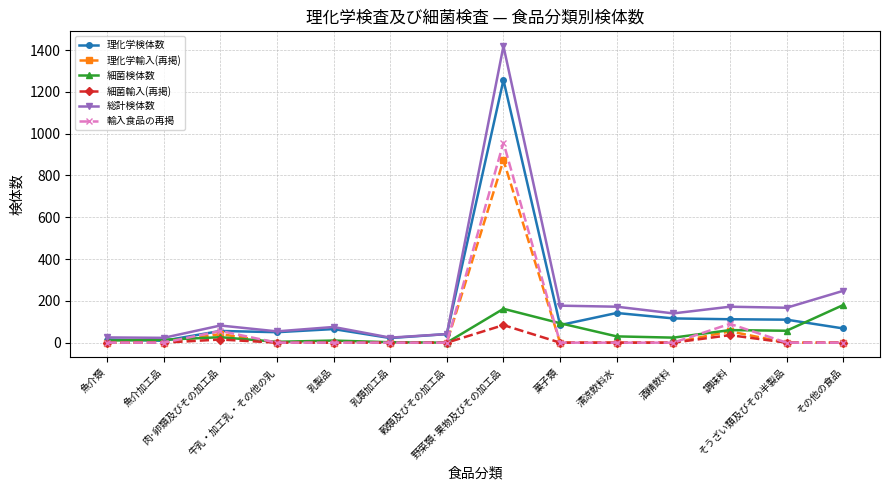

Which series has the widest spread of values?

総計検体数